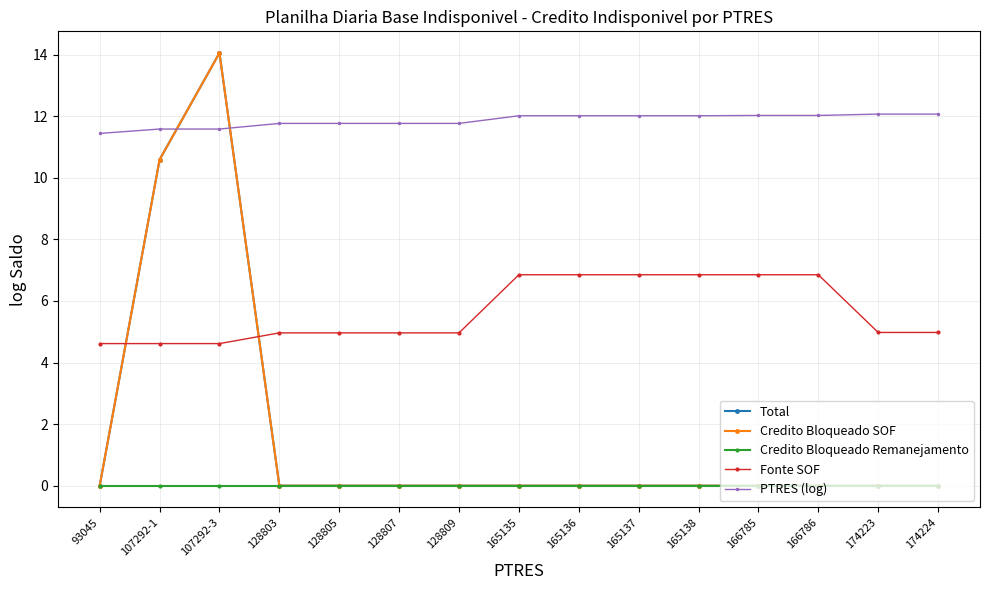

What is the difference between the maximum and minimum values in the PTRES (log) series?

0.6